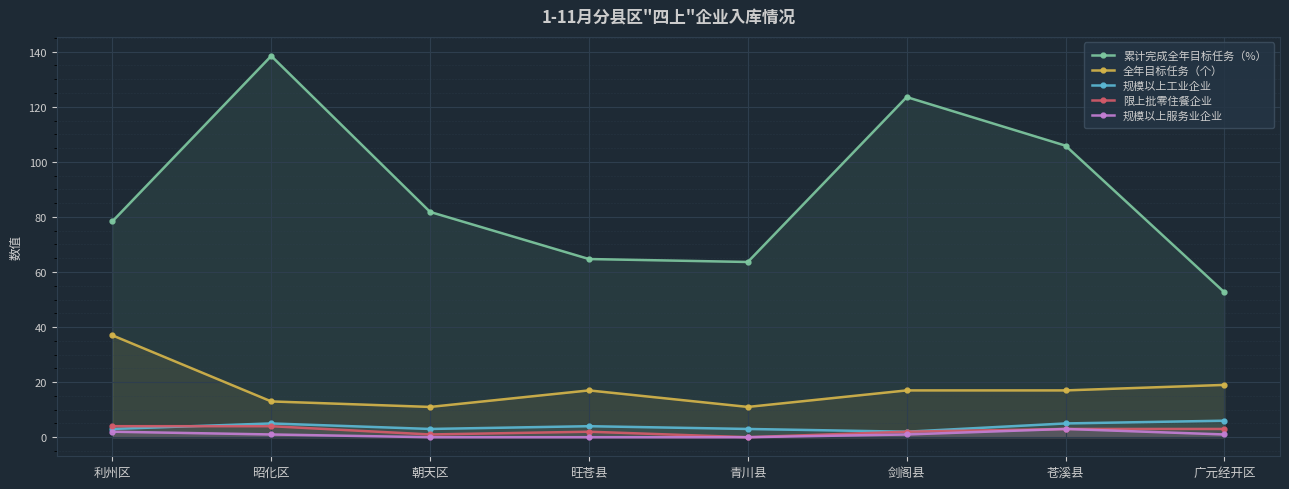

What is the difference between the highest and lowest values at 剑阁县?

122.5